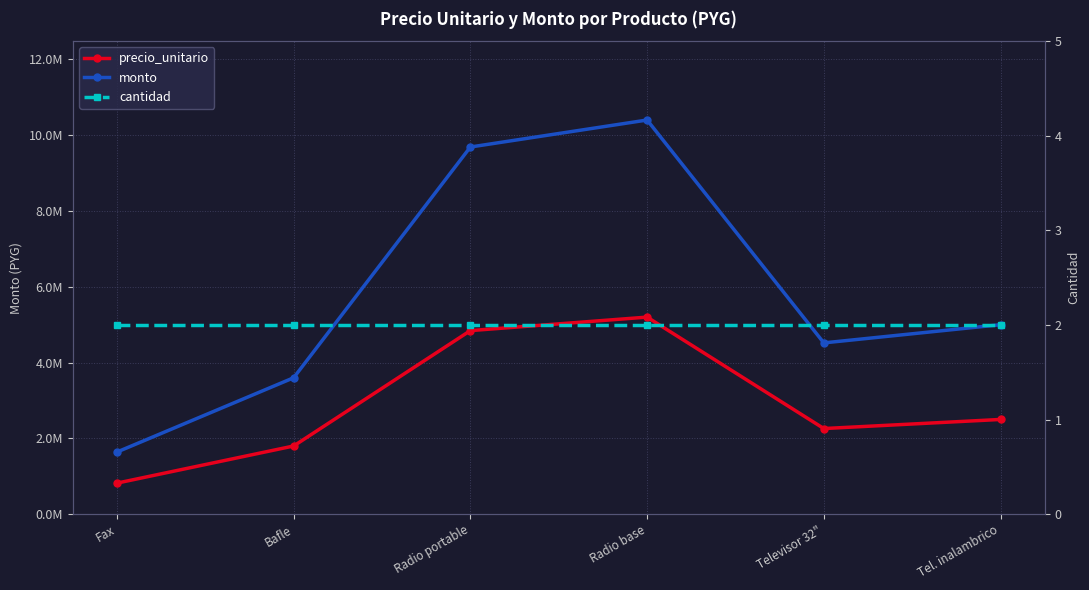

Reading left to right, list all the values displayed in this chart.

precio_unitario: Fax=820000	Bafle=1800000	Radio portable=4844000	Radio base=5200000	Televisor 32"=2260000	Tel. inalambrico=2500000
monto: Fax=1640000	Bafle=3600000	Radio portable=9688000	Radio base=10400000	Televisor 32"=4520000	Tel. inalambrico=5000000
cantidad: Fax=2	Bafle=2	Radio portable=2	Radio base=2	Televisor 32"=2	Tel. inalambrico=2